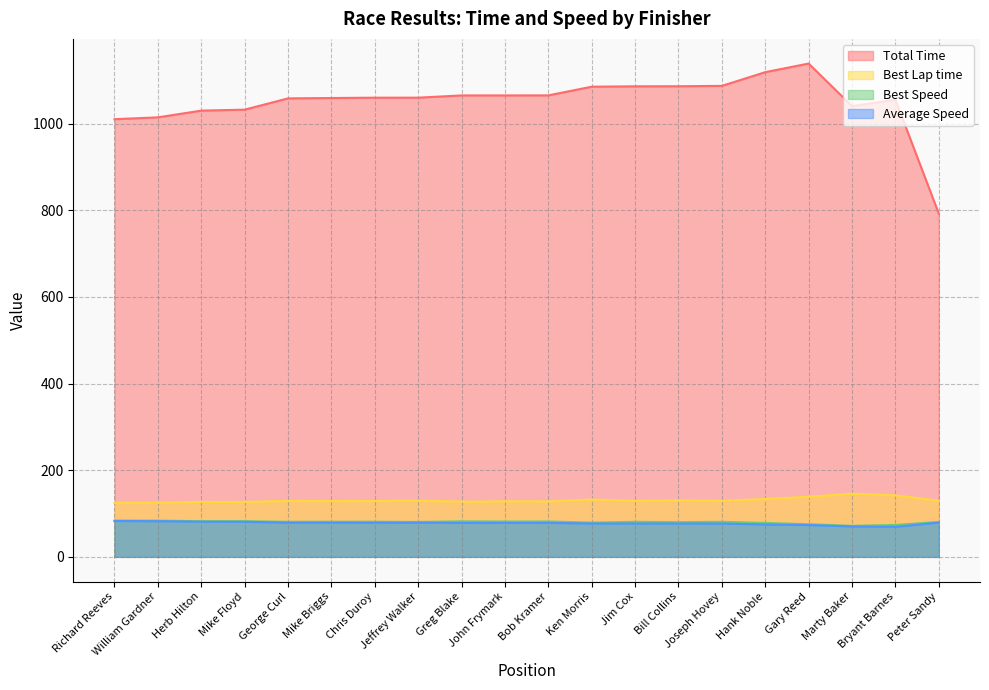

True or false: Average Speed and Best Lap time cross at least once.

False